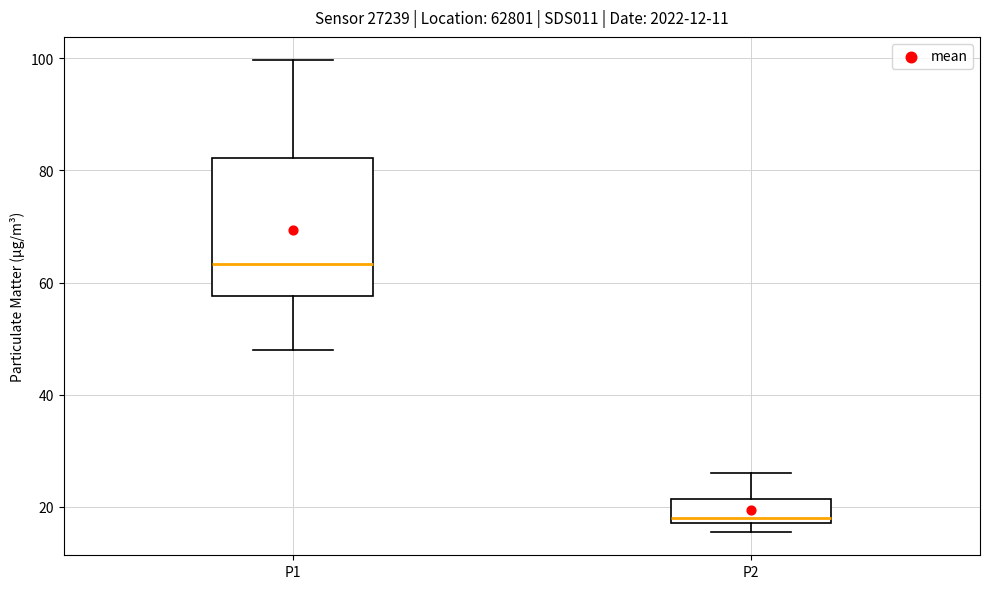

Which box is the tallest, from its lower edge to its upper edge?

P1